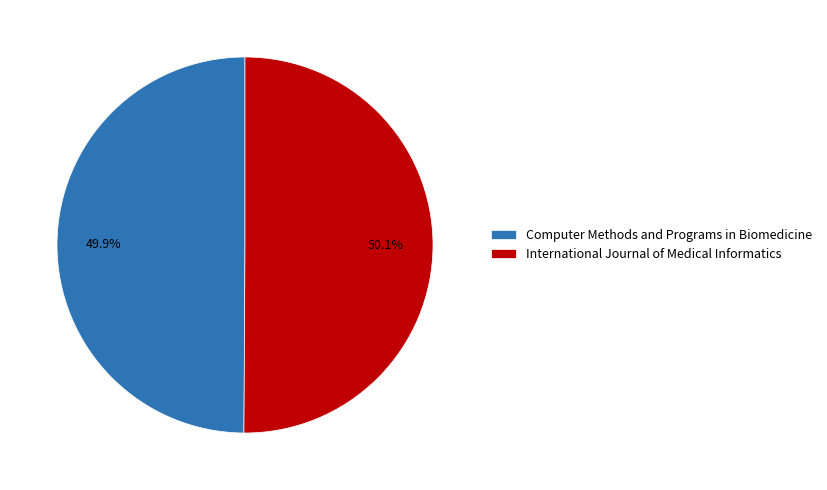

Approximately how many times larger is the value at International Journal of Medical Informatics compared to Computer Methods and Programs in Biomedicine?

1.0